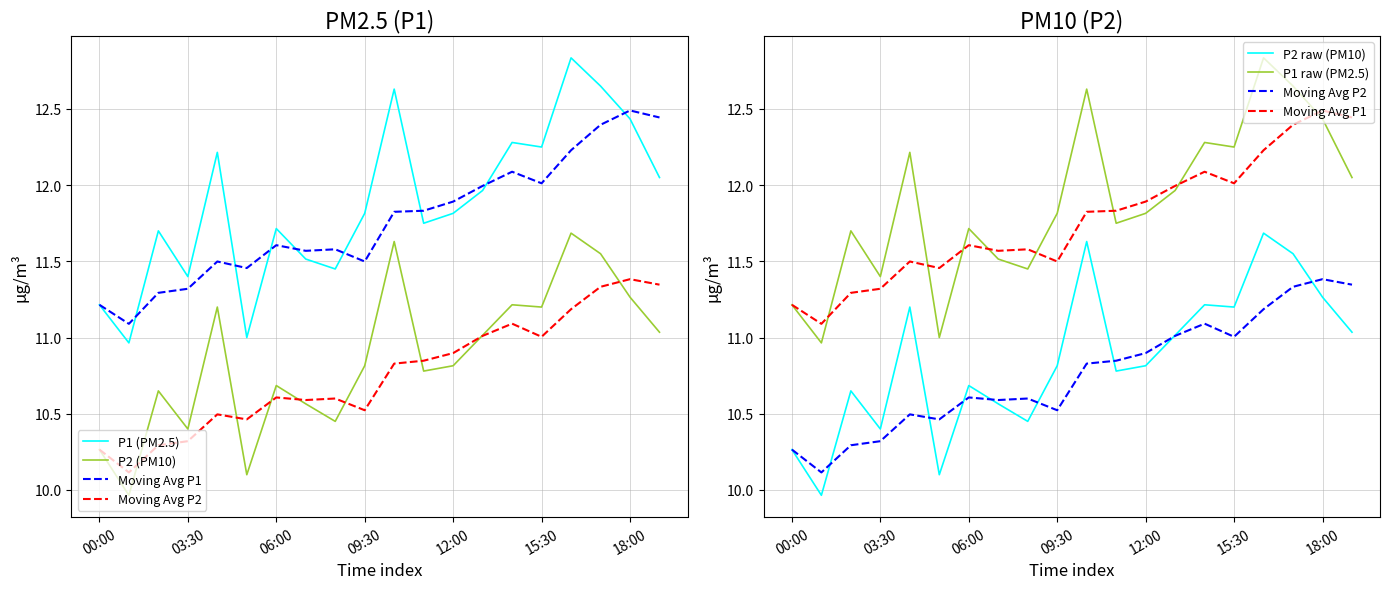

What is the sum of all P2 raw (PM10) values?

217.3